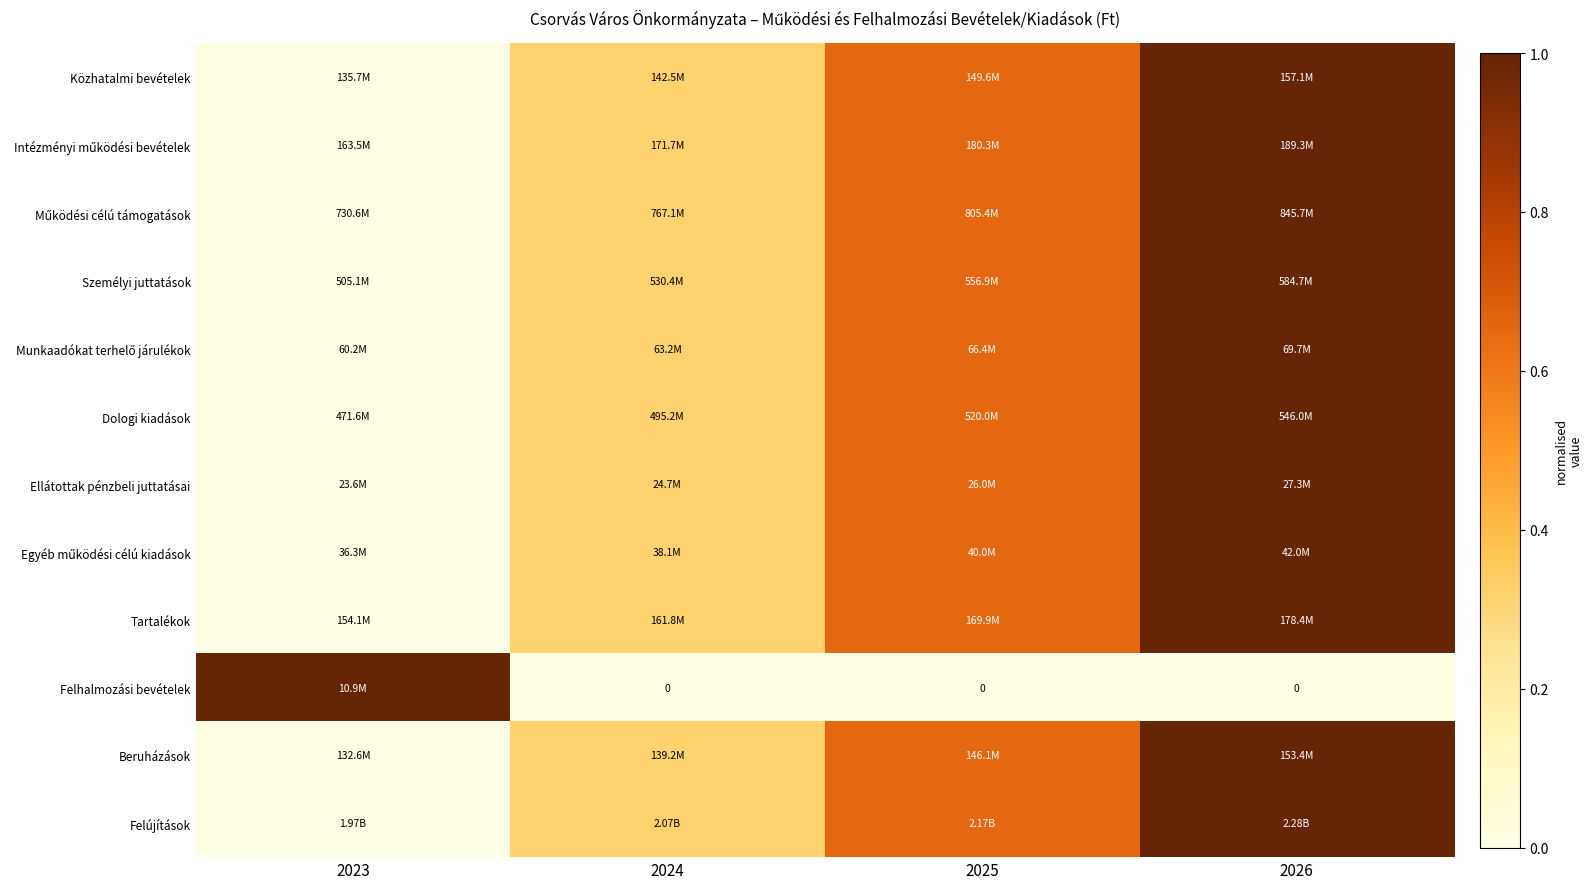

Which category has the lowest value across all series?

2023